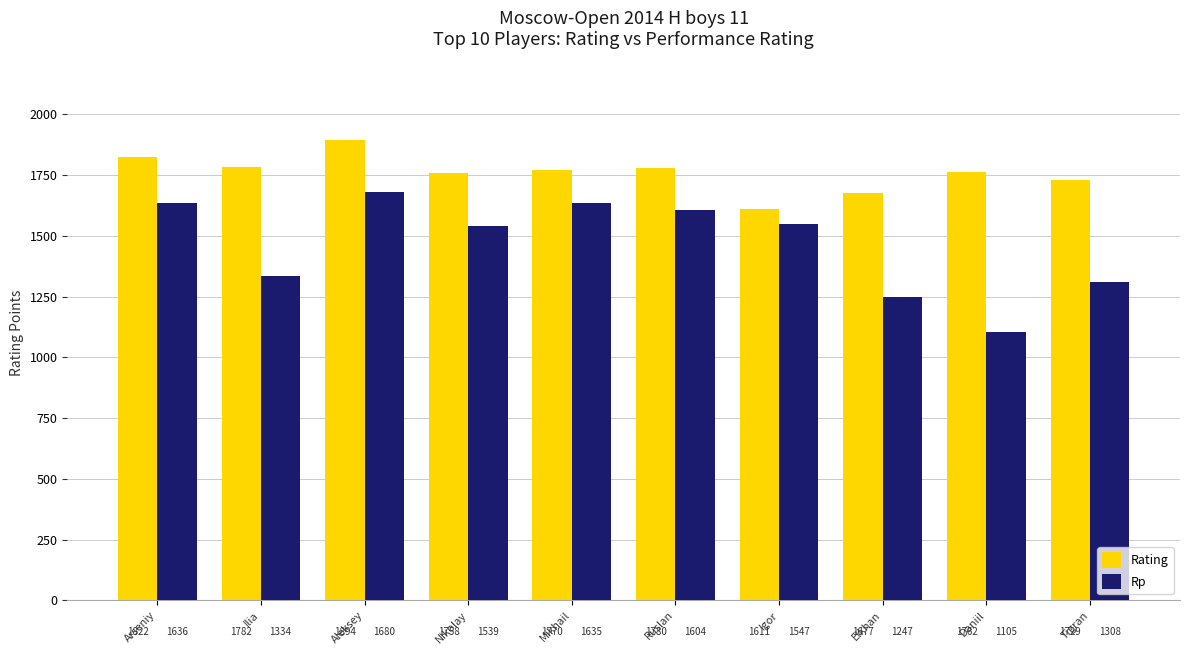

Reading right to left, what are all the values shown in this chart?

Rating: Tigran=1729	Daniil=1762	Elkhan=1677	Igor=1611	Ruslan=1780	Mikhail=1770	Nikolay=1758	Aleksey=1894	Ilia=1782	Arseniy=1822
Rp: Tigran=1308	Daniil=1105	Elkhan=1247	Igor=1547	Ruslan=1604	Mikhail=1635	Nikolay=1539	Aleksey=1680	Ilia=1334	Arseniy=1636